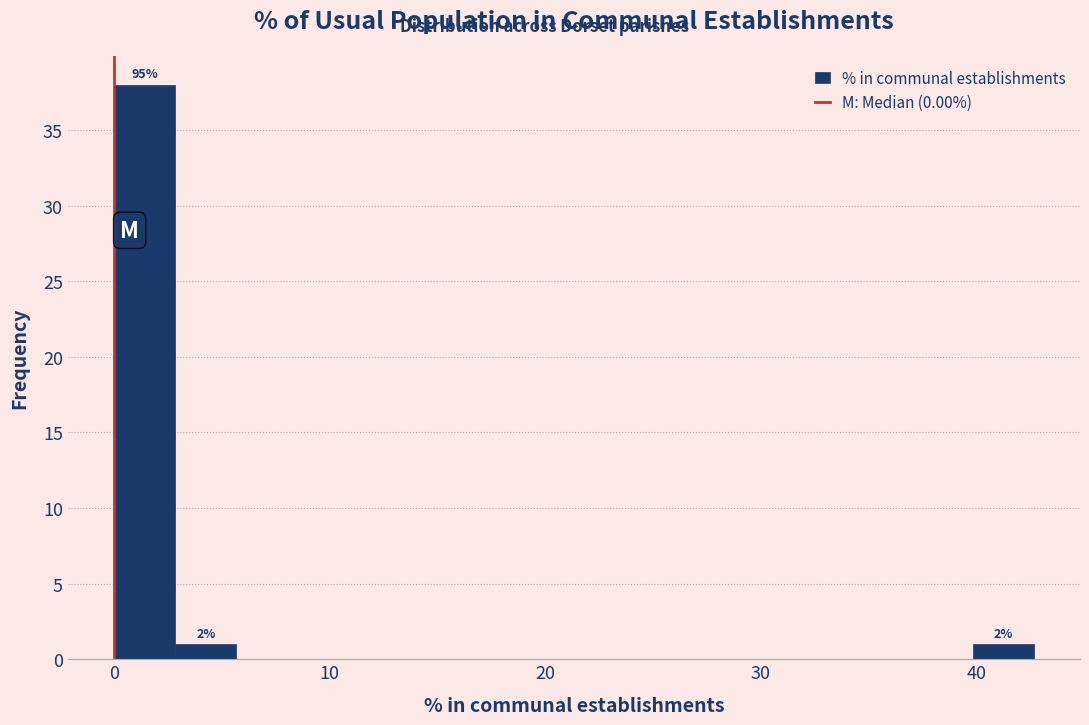

Read against the x-axis, roughly where is the centre of the tallest bar?

1